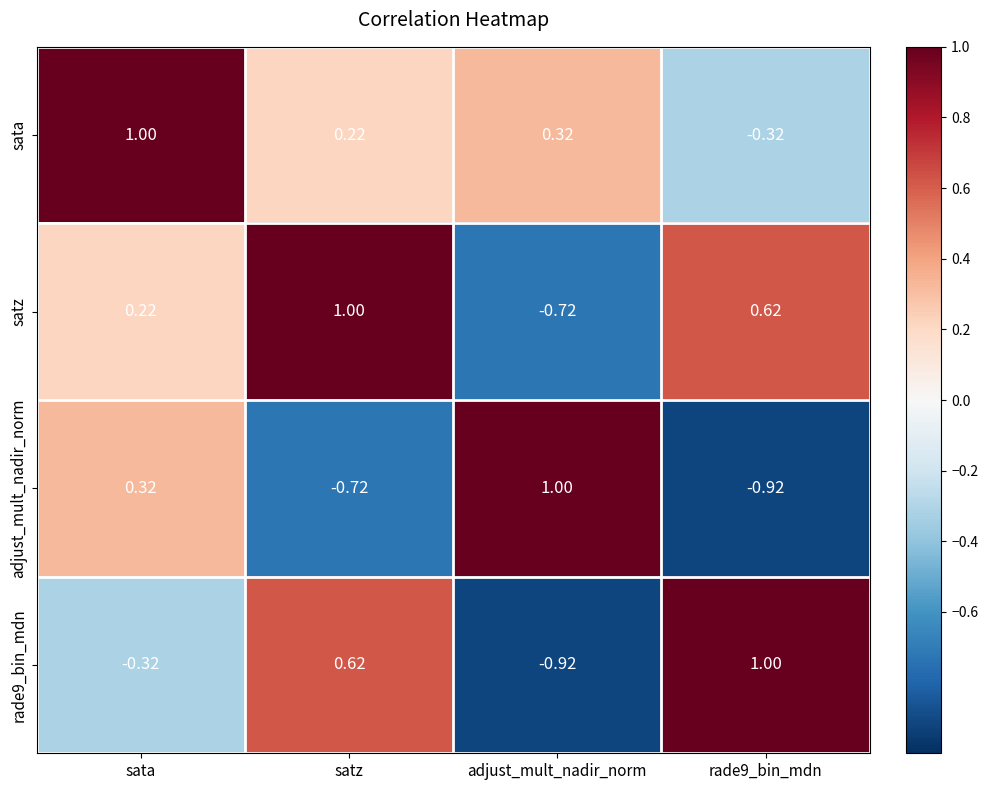

Which series changed the most between satz and rade9_bin_mdn?

sata